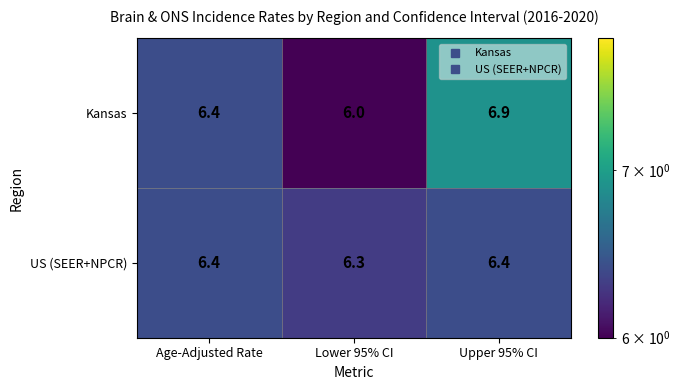

Which series changed the most between Age-Adjusted Rate and Lower 95% CI?

Kansas